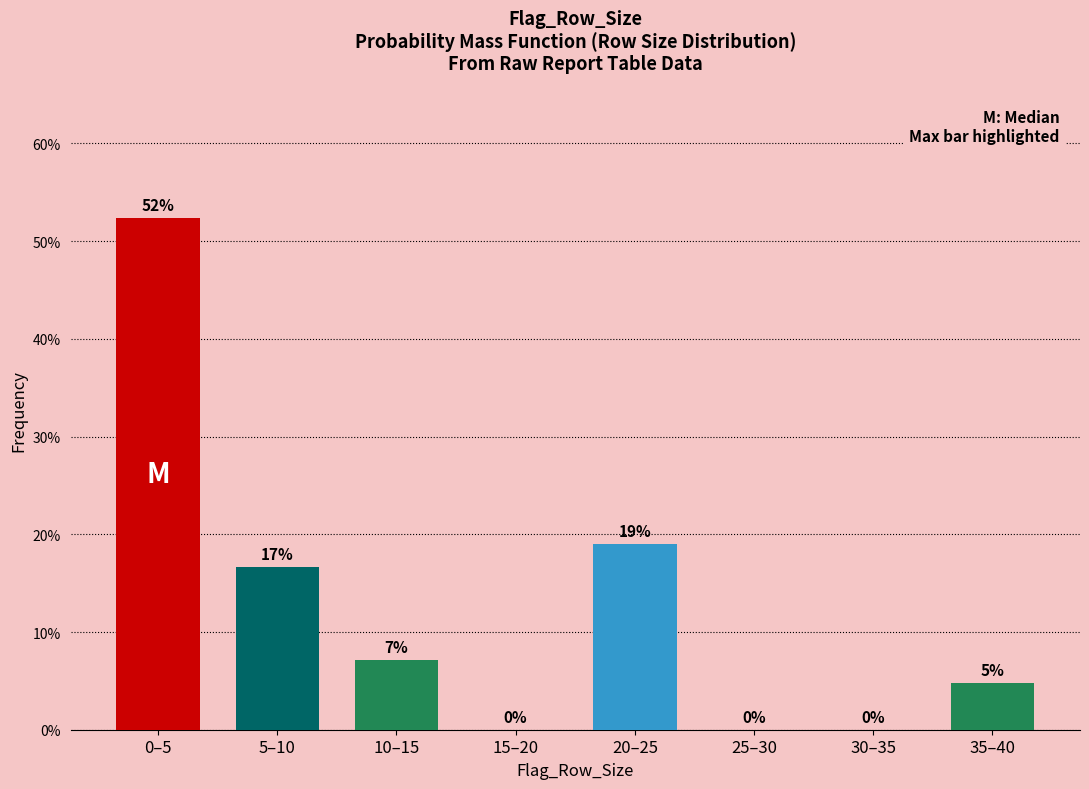

Read the value at 0–5.

52.4